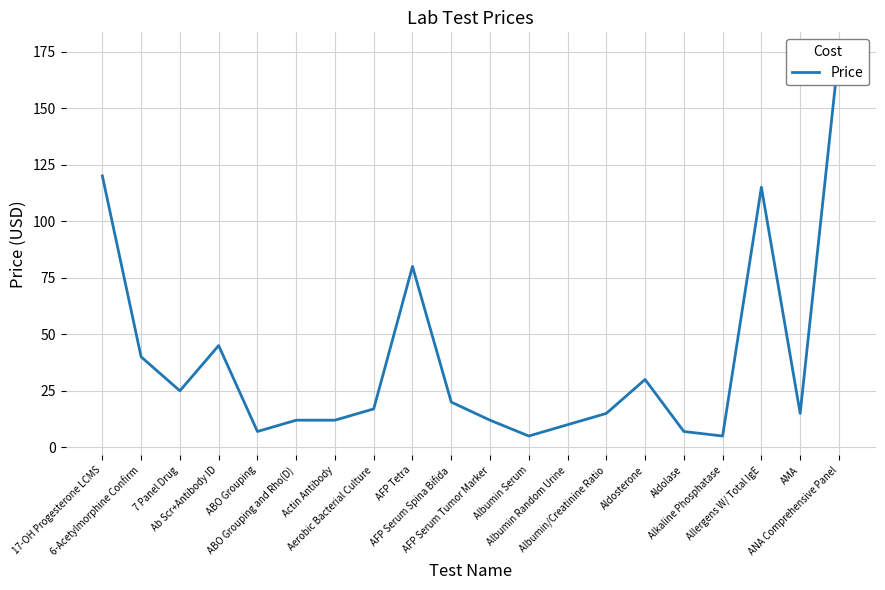

Reading left to right, what are all the values shown in this chart?

17-OH Progesterone LCMS=120	6-Acetylmorphine Confirm=40	7 Panel Drug=25	Ab Scr+Antibody ID=45	ABO Grouping=7	ABO Grouping and Rho(D)=12	Actin Antibody=12	Aerobic Bacterial Culture=17	AFP Tetra=80	AFP Serum Spina Bifida=20	AFP Serum Tumor Marker=12	Albumin Serum=5	Albumin Random Urine=10	Albumin/Creatinine Ratio=15	Aldosterone=30	Aldolase=7	Alkaline Phosphatase=5	Allergens W/ Total IgE=115	AMA=15	ANA Comprehensive Panel=175